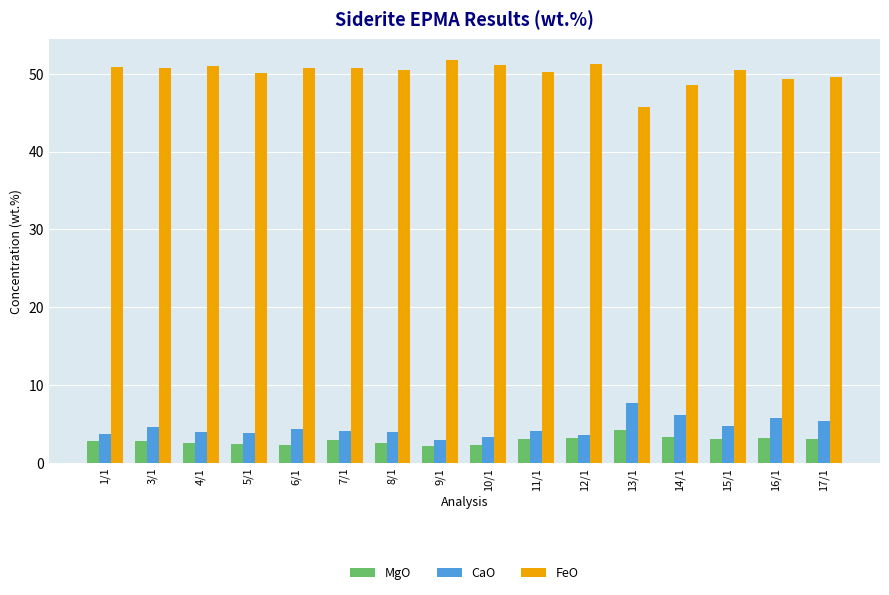

How many bars are there in total?

48